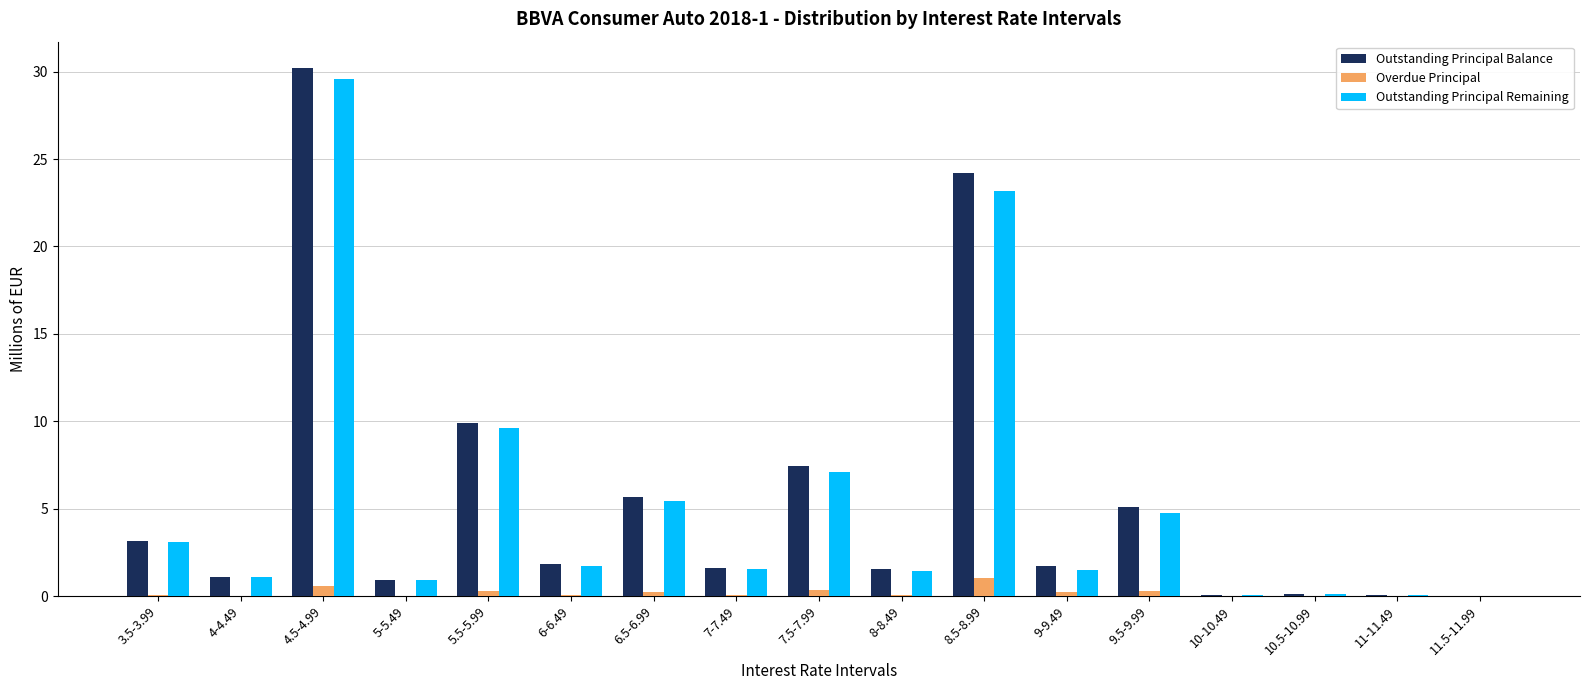

Read the Outstanding Principal Balance value at 7-7.49.

1.6